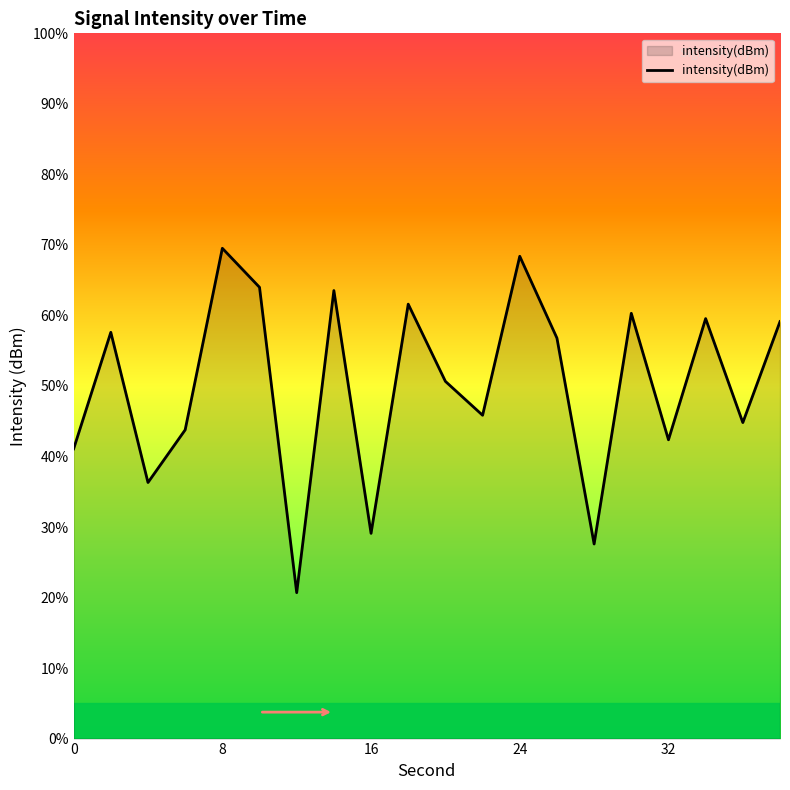

Rank the categories by value from lowest to highest.

12, 28, 16, 4, 0, 32, 6, 36, 22, 20, 26, 2, 38, 34, 30, 18, 14, 10, 24, 8